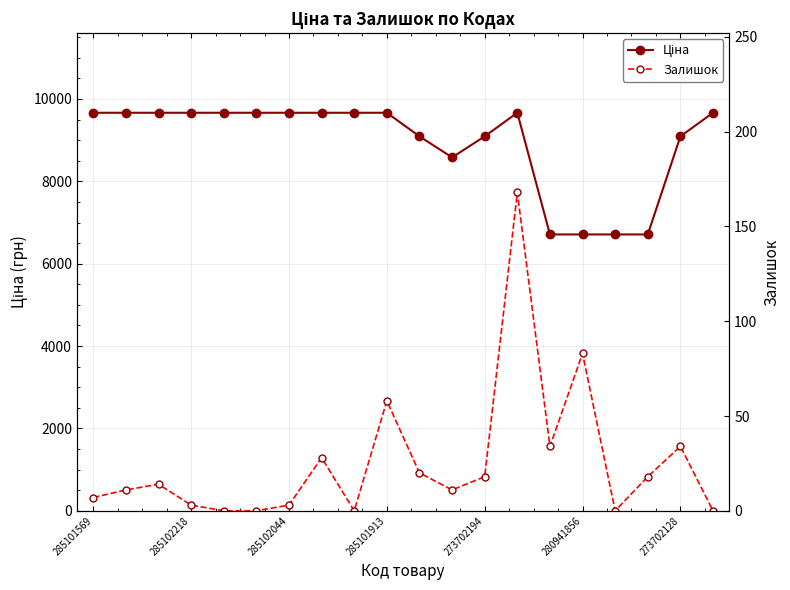

How many values in Залишок are above zero?

15